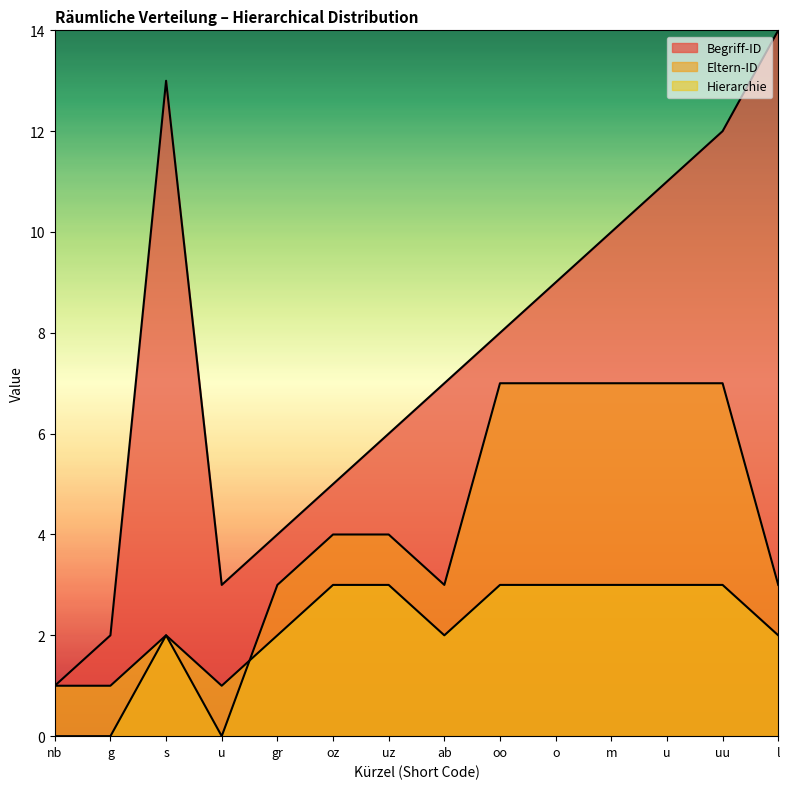

What is the approximate value of Begriff-ID at s, to the nearest 5?

15